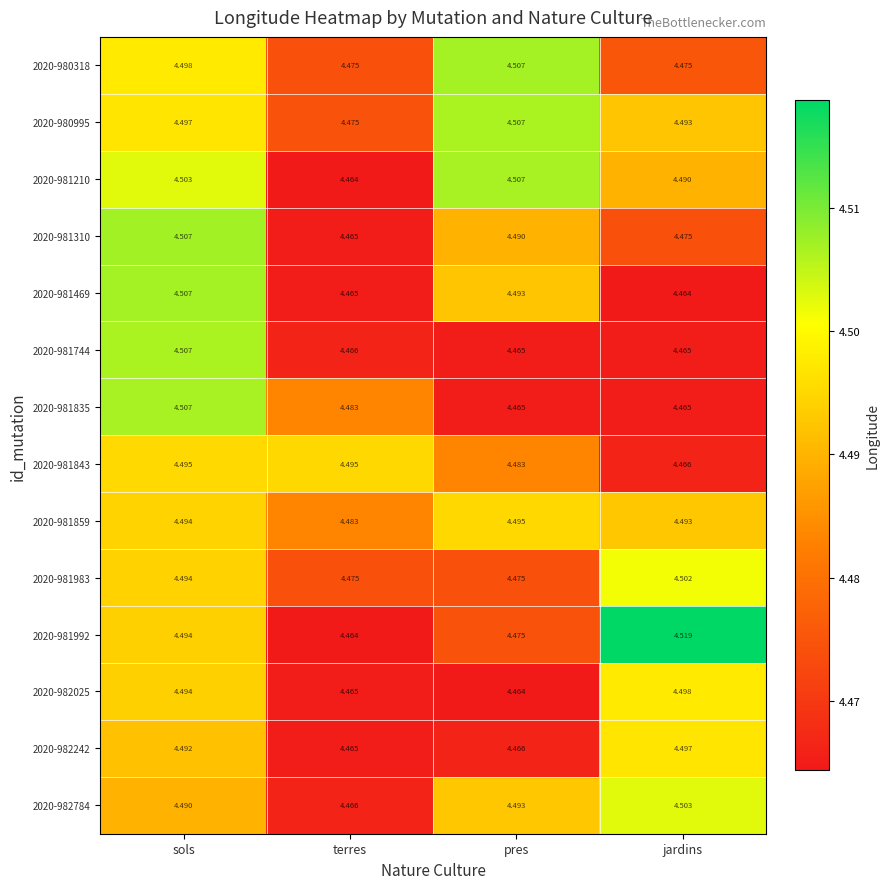

At how many categories does at least one series exceed 4?

4